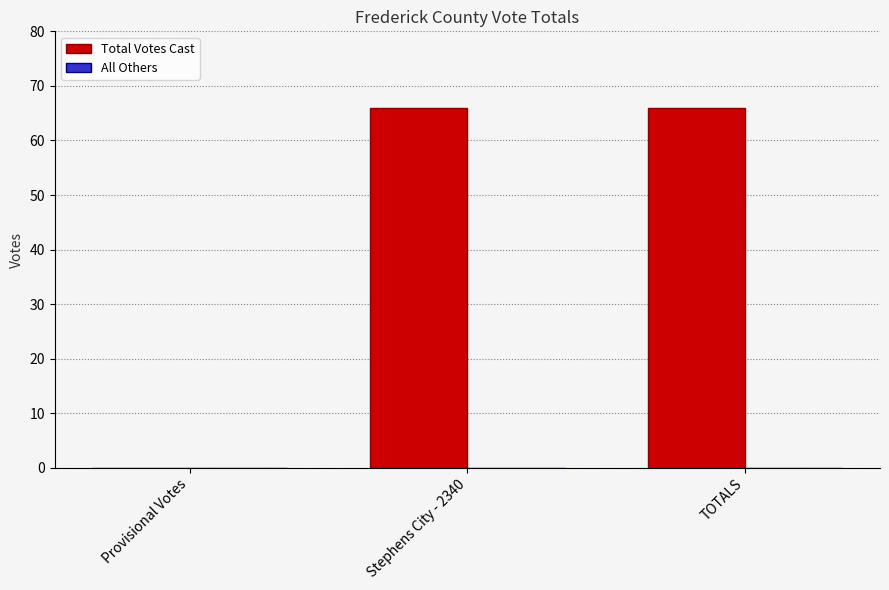

Is it true that the value at Provisional Votes is -20?

False